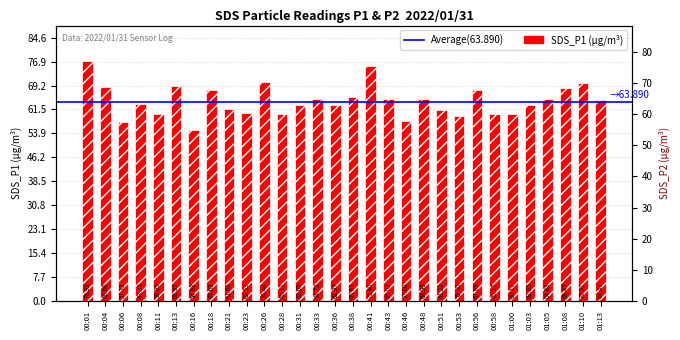

What is the label of the 13th bar from the right?

00:43